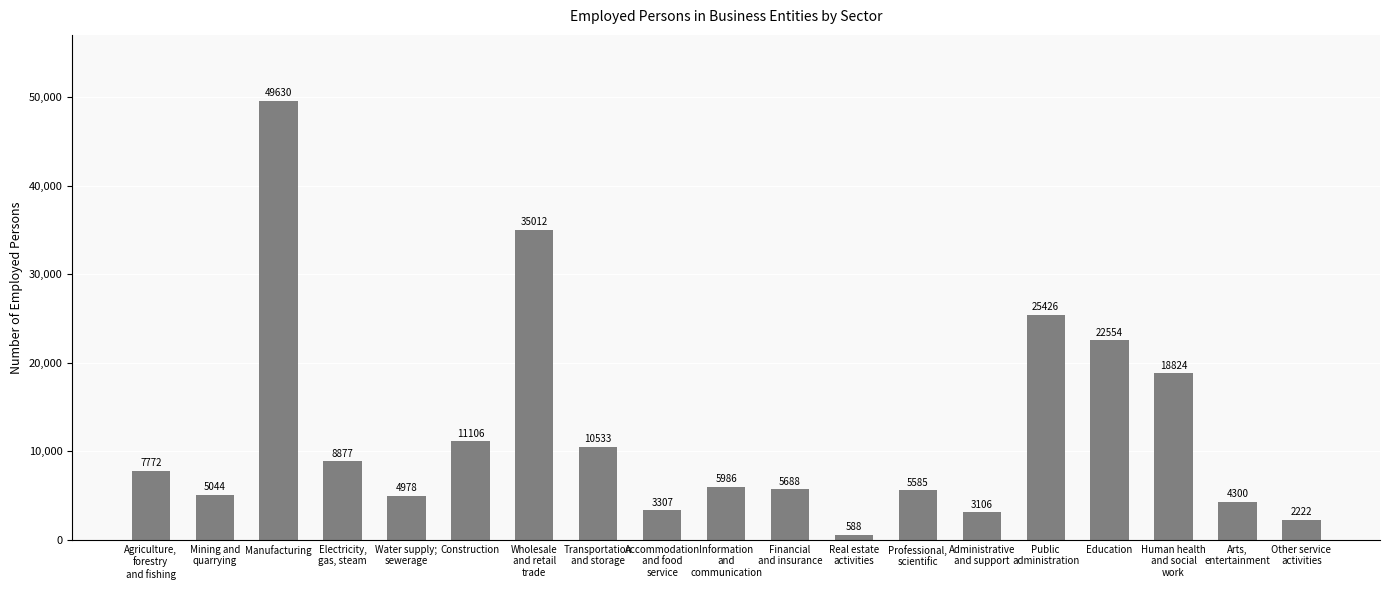

Rank the categories by value from highest to lowest.

Manufacturing, Wholesale
and retail
trade, Public
administration, Education, Human health
and social
work, Construction, Transportation
and storage, Electricity,
gas, steam, Agriculture,
forestry
and fishing, Information
and
communication, Financial
and insurance, Professional,
scientific, Mining and
quarrying, Water supply;
sewerage, Arts,
entertainment, Accommodation
and food
service, Administrative
and support, Other service
activities, Real estate
activities